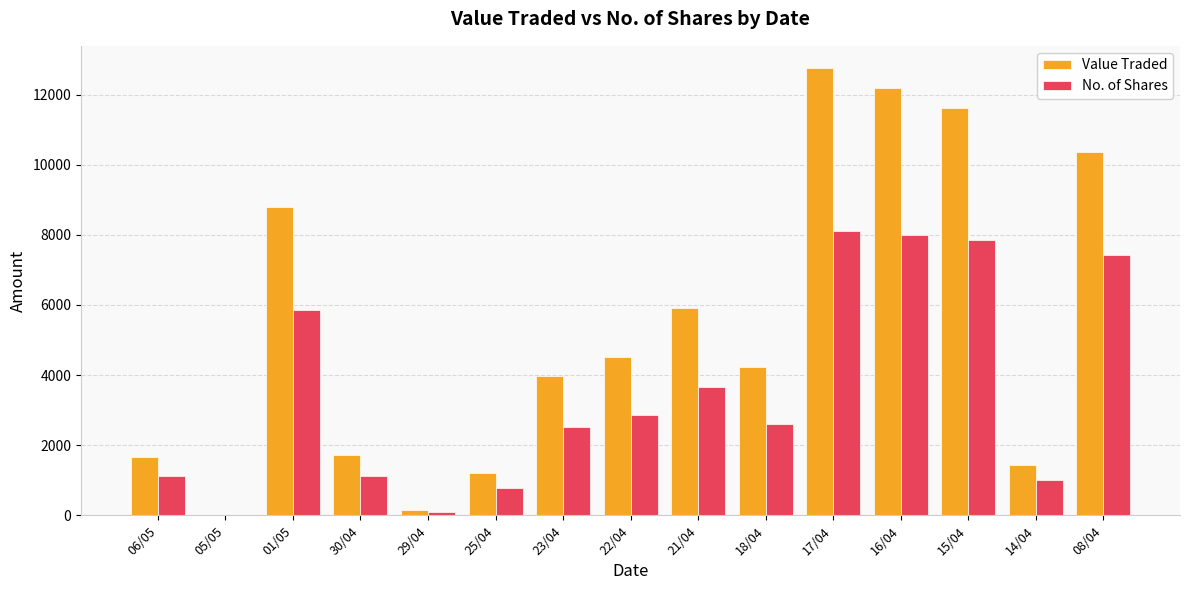

What is the sum of all Value Traded values?

80555